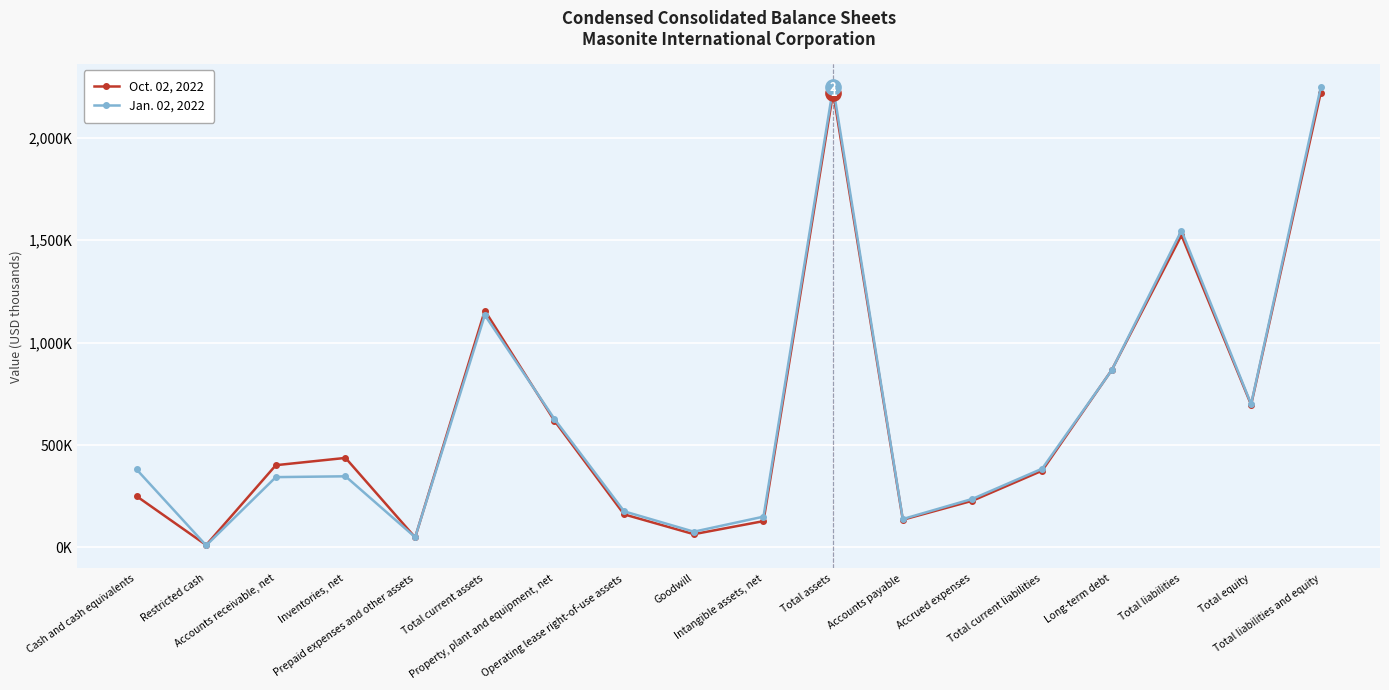

In Oct. 02, 2022, how many points are higher than both neighbors (excluding endpoints)?

4